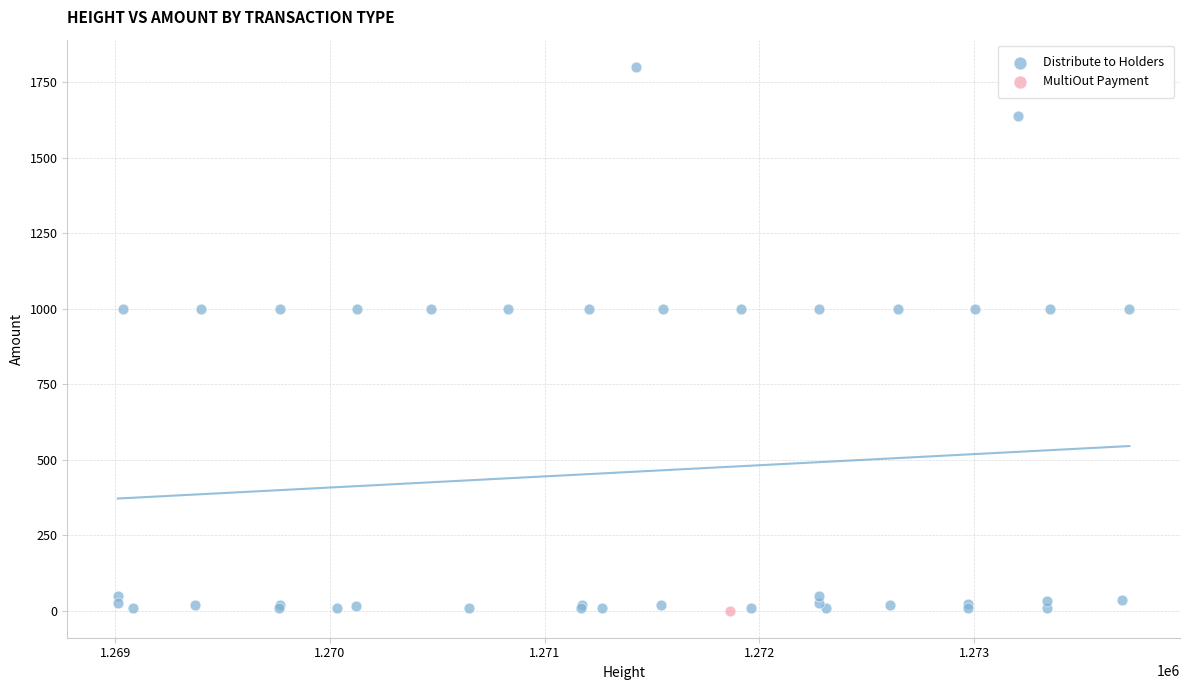

What are all the series names shown in the legend?

Distribute to Holders, MultiOut Payment